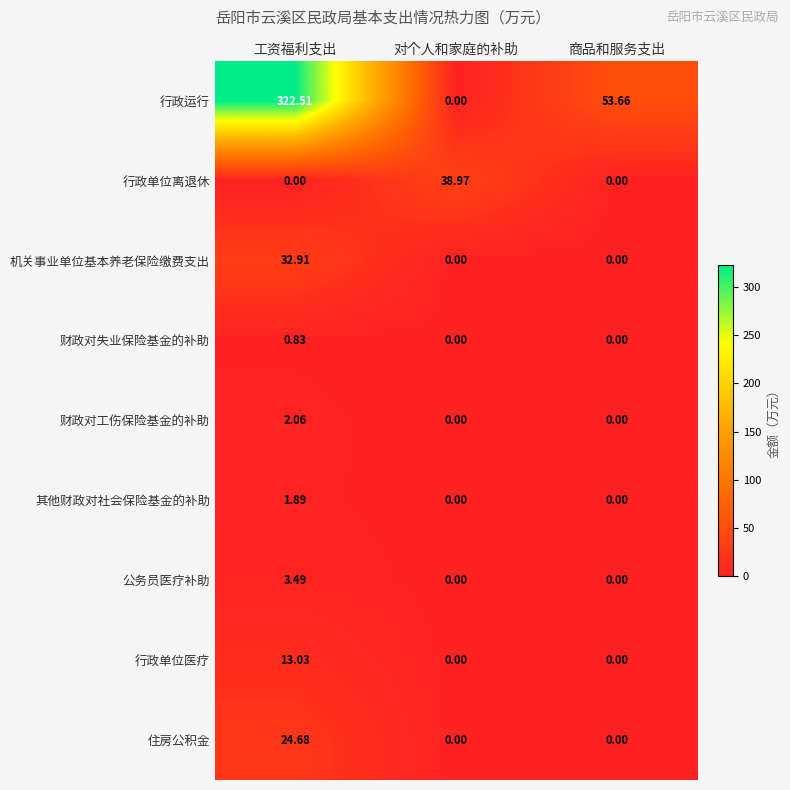

Where does the 行政运行 series first go above 53?

工资福利支出